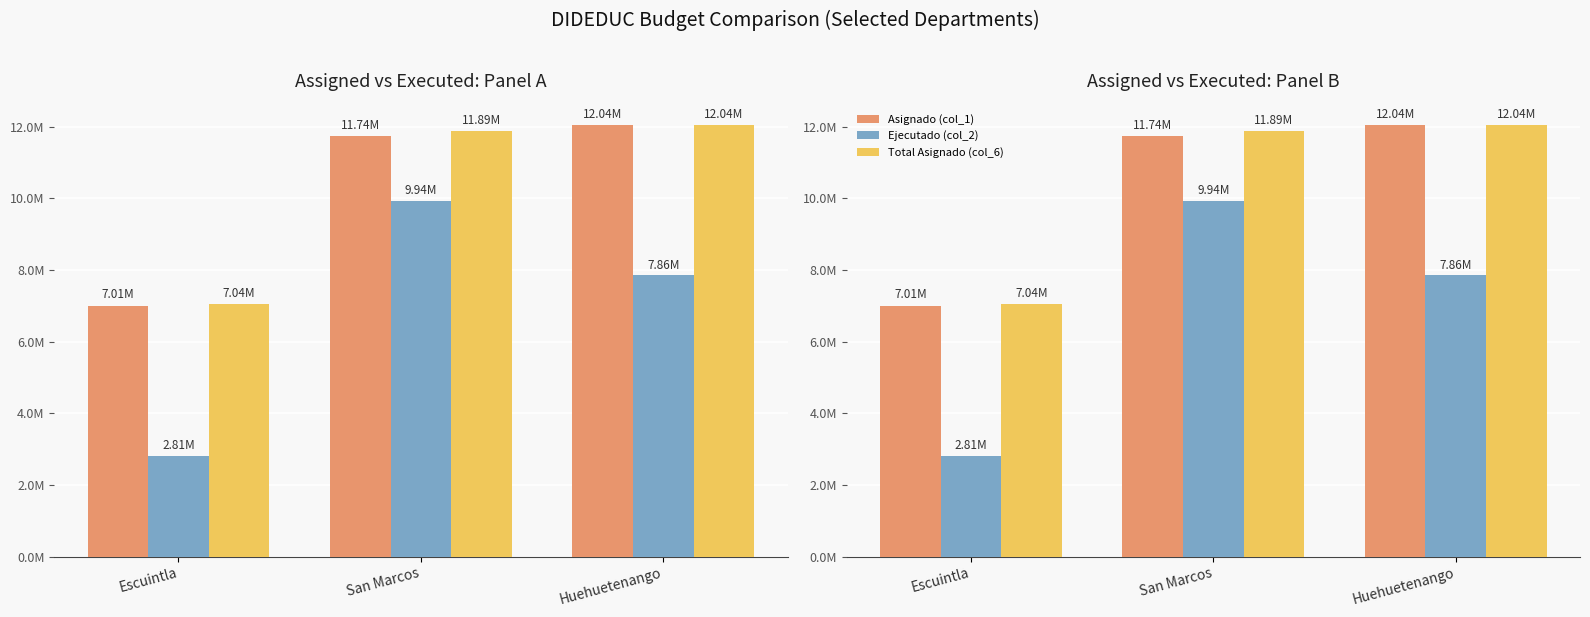

What position from the left is San Marcos?

2